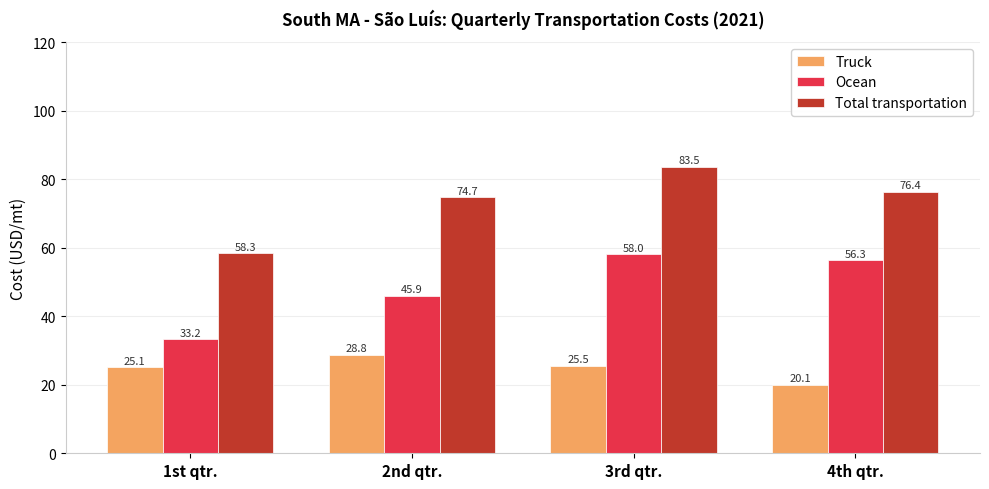

Which series has the largest total across all categories?

Total transportation